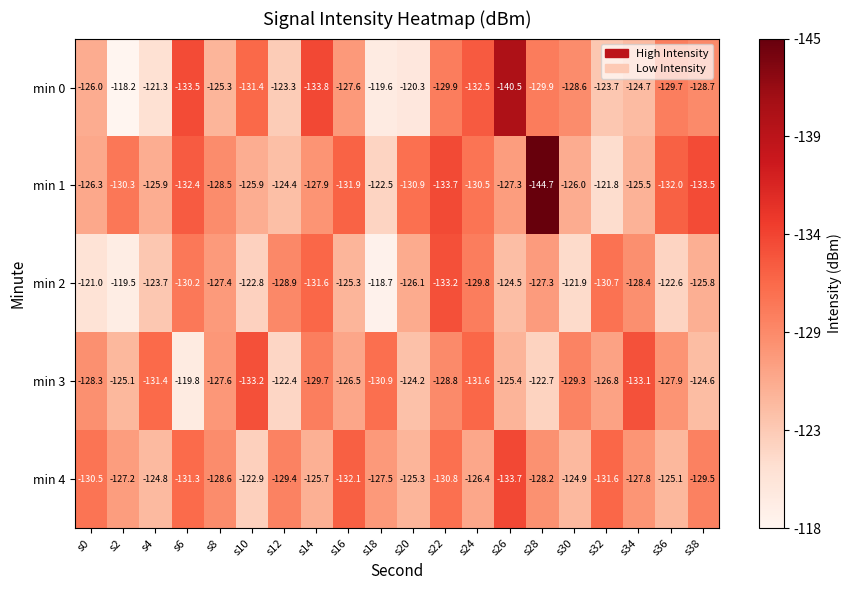

At which category is the sum across all series the highest?

s18